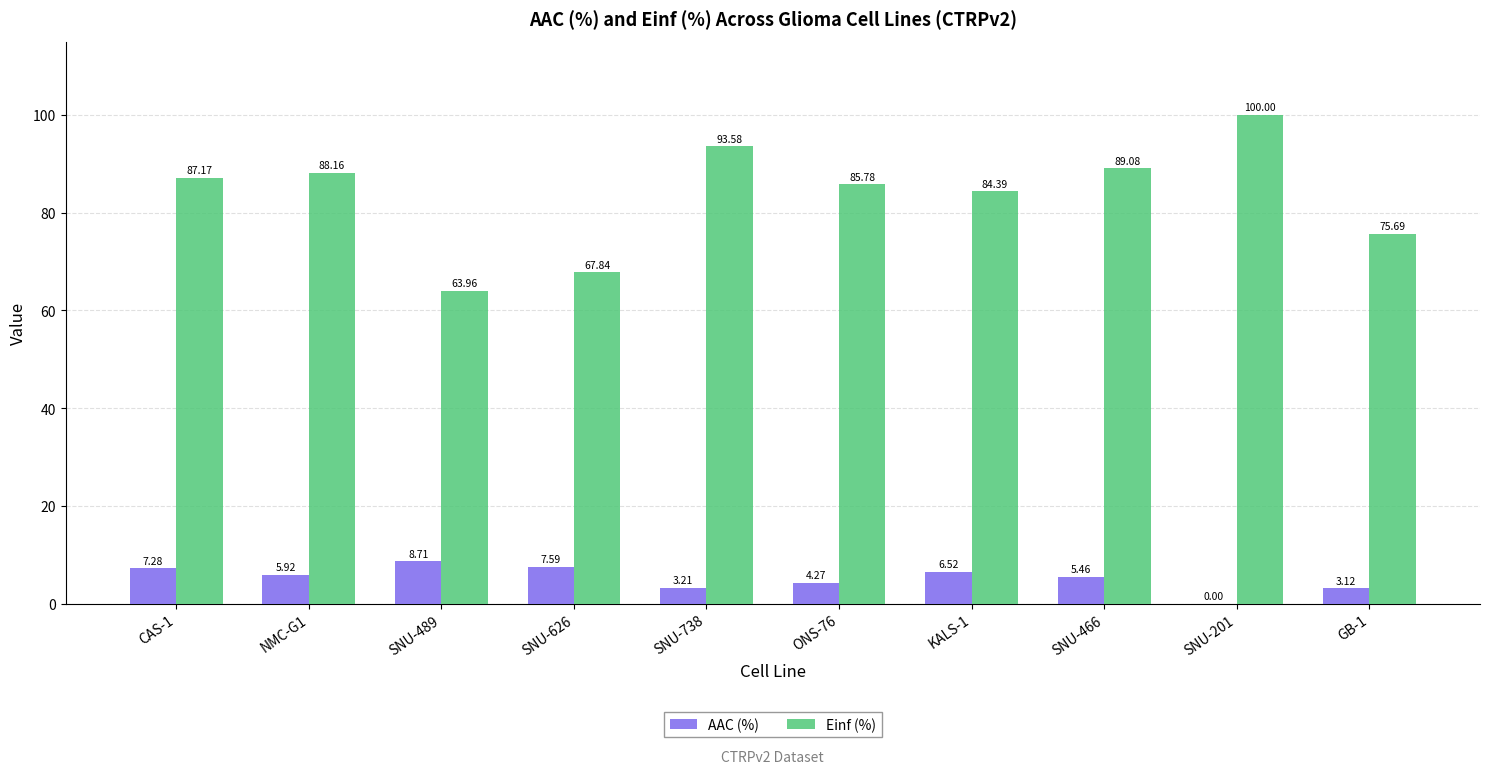

How many data points does each series have?

10